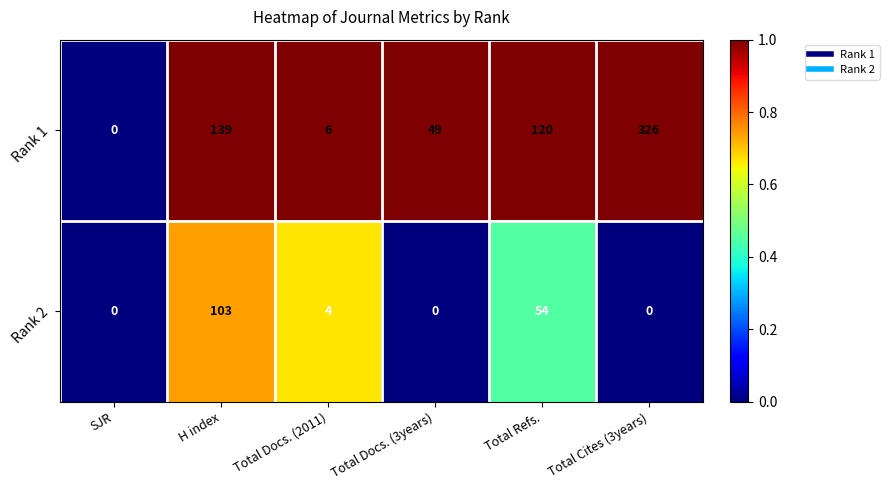

At how many categories does at least one series exceed 114?

3